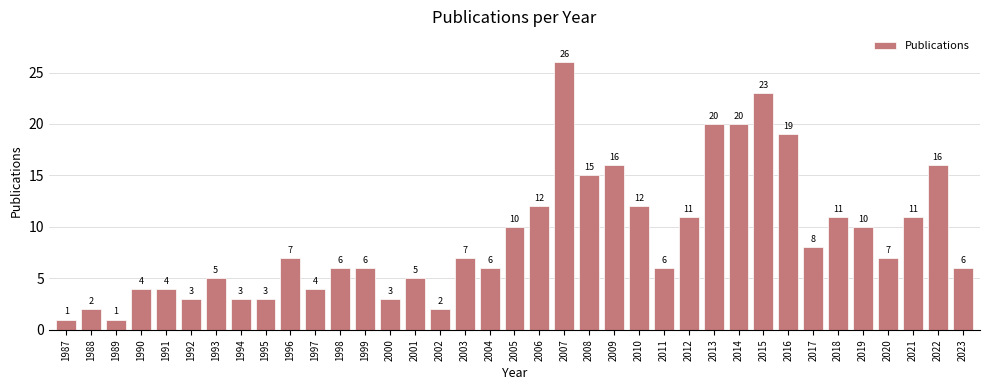

What is the average value?

9